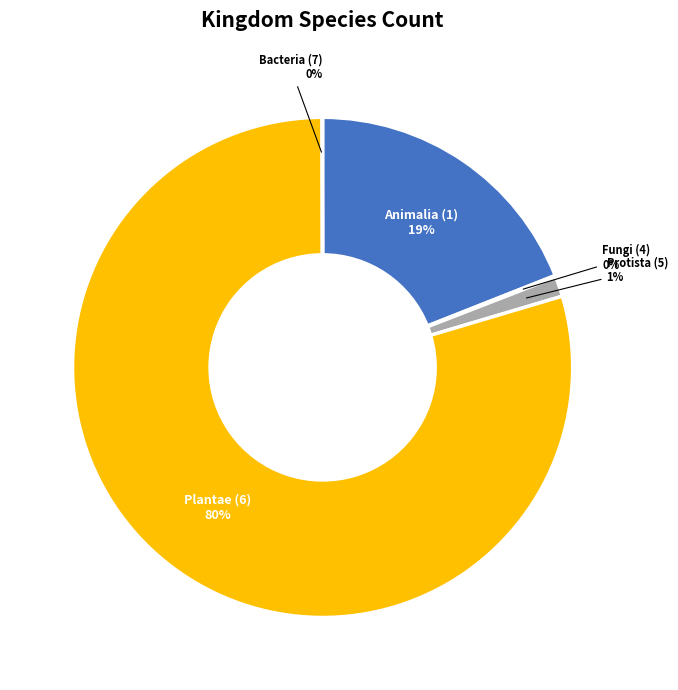

Do Protista (5) and Plantae (6) together represent more than half of the pie?

Yes